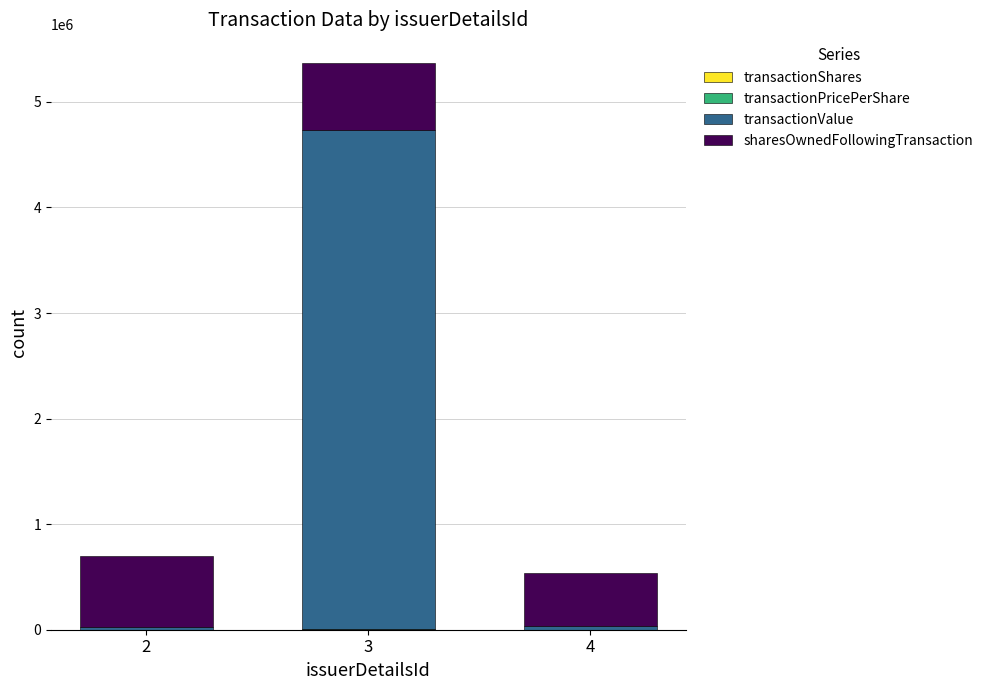

Are the bars grouped side by side (vs. stacked)?

No